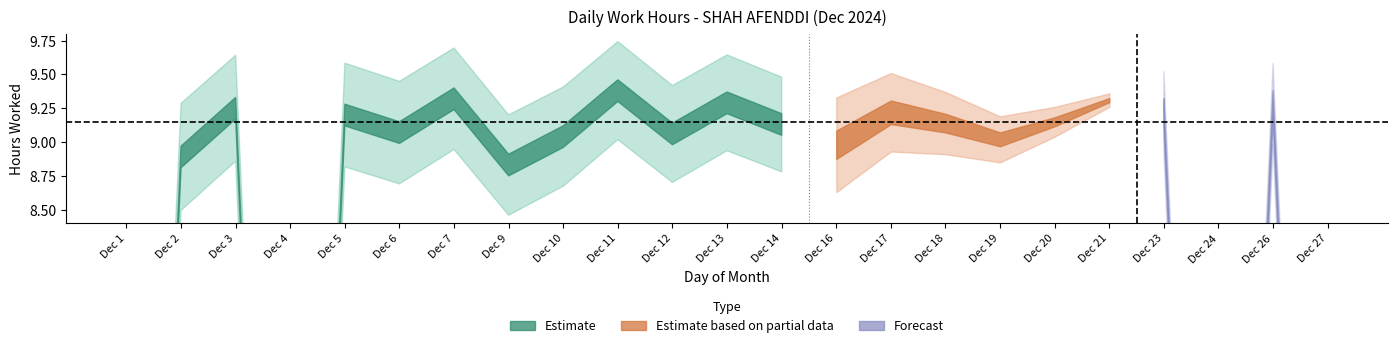

What is the sum of the values at 10 and 16?

18.0